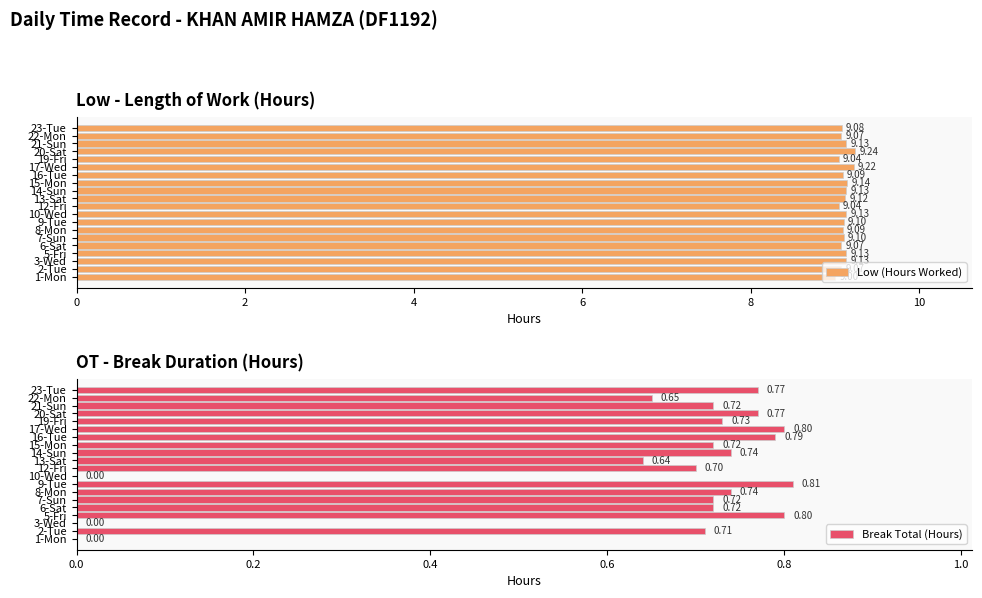

What is the sum of all Break Total (Hours) values?

12.5